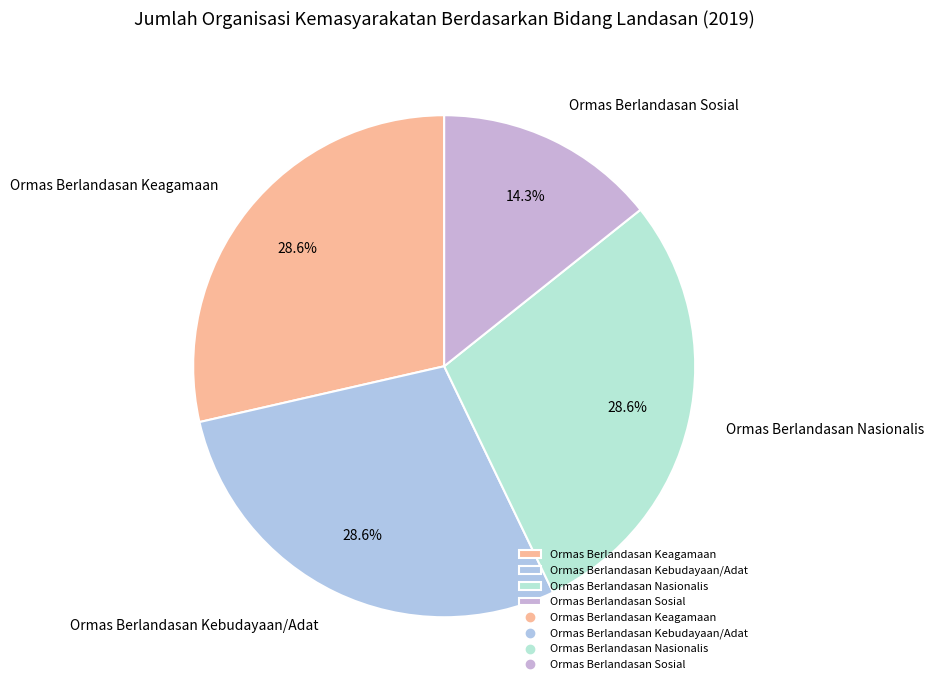

Does Ormas Berlandasan Kebudayaan/Adat account for over 50% of the chart?

No